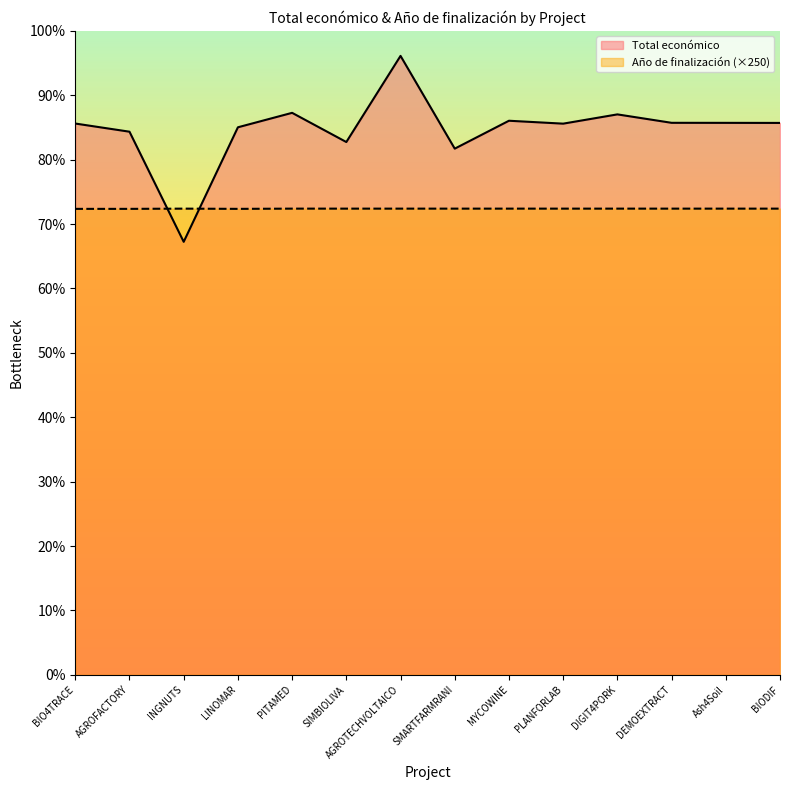

What is the label of the 8th point from the left?

SMARTFARMRANI